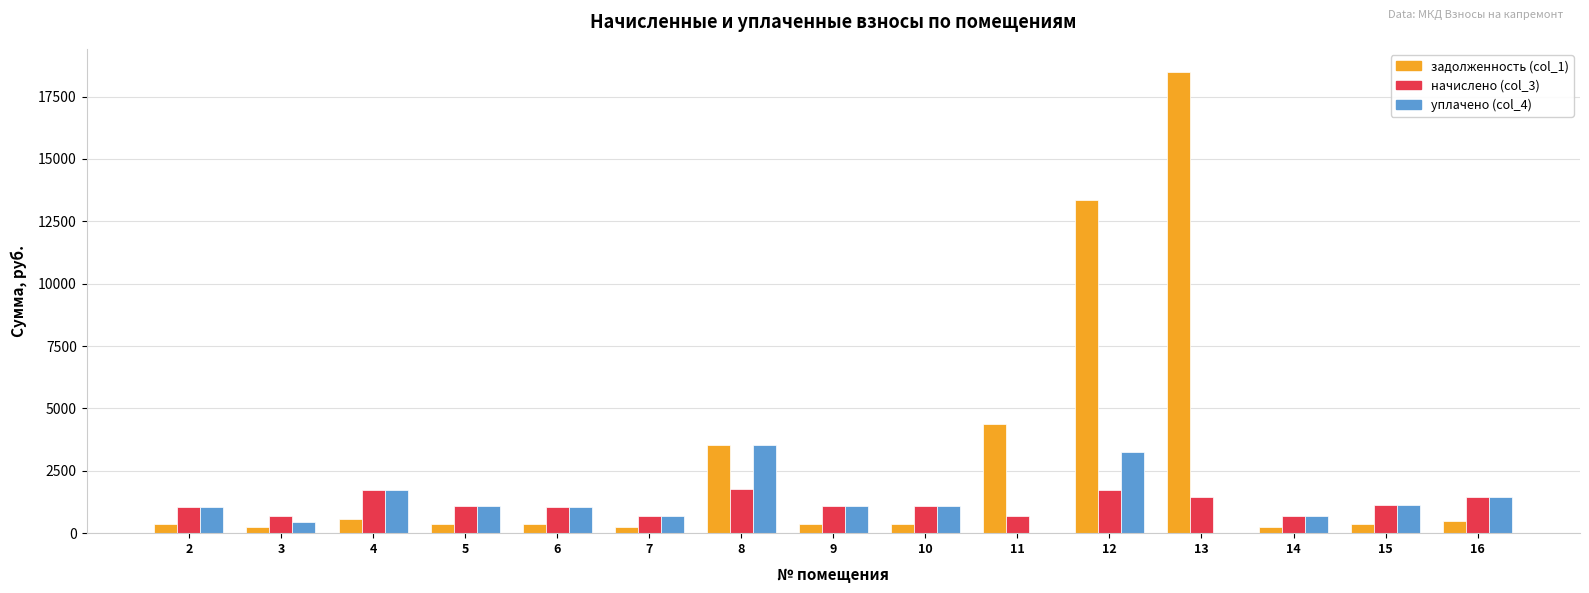

What is the highest value of the начислено (col_3) series?

1773.4